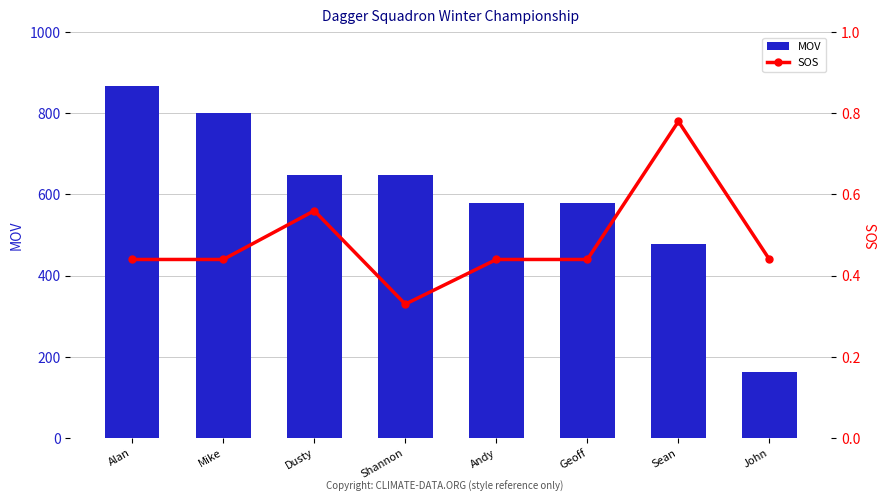

True or false: SOS has a value of 0.4 at Andy.

True